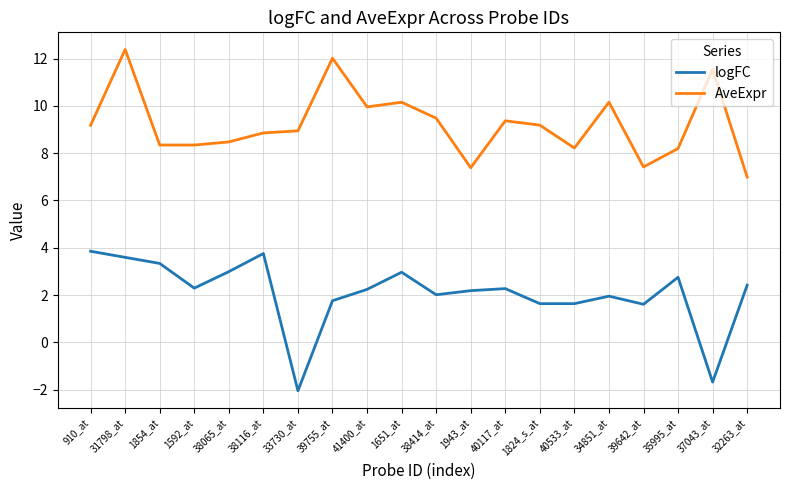

Which series has the largest total across all categories?

AveExpr